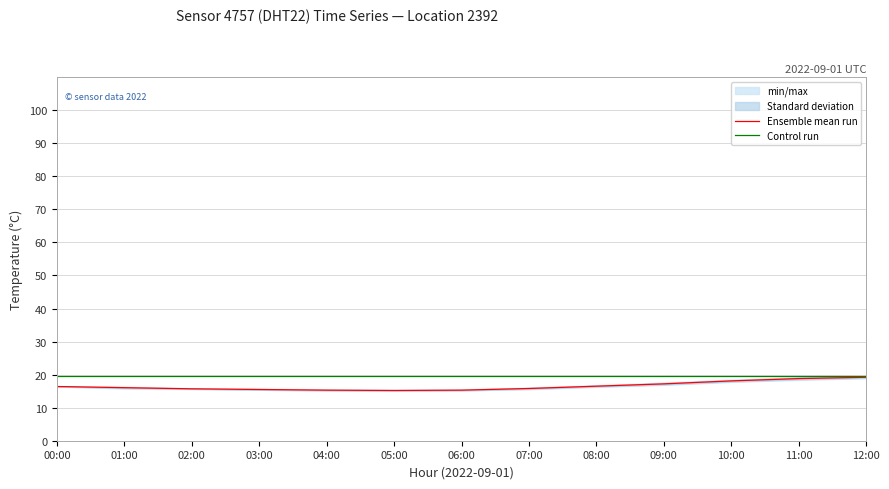

At 12:00, list the series in order from smallest to largest.

Ensemble mean run, Control run